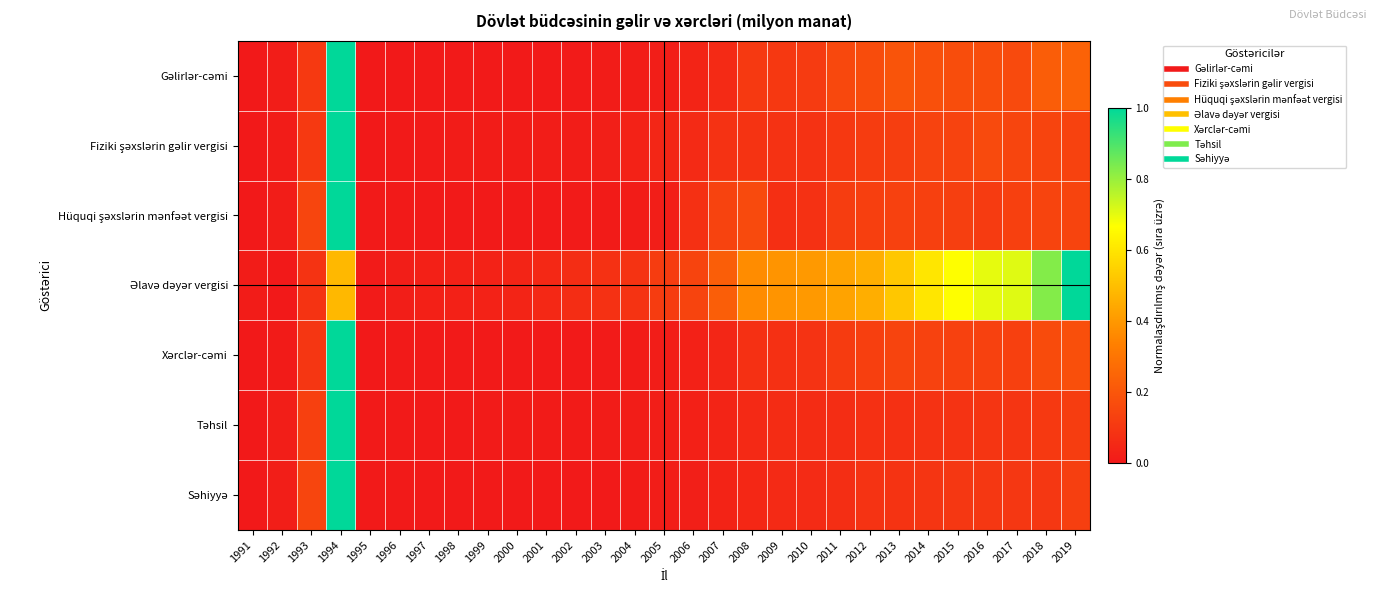

At 1993, list the series in order from smallest to largest.

Əlavə dəyər vergisi, Xərclər-cəmi, Gəlirlər-cəmi, Fiziki şəxslərin gəlir vergisi, Təhsil, Hüquqi şəxslərin mənfəət vergisi, Səhiyyə